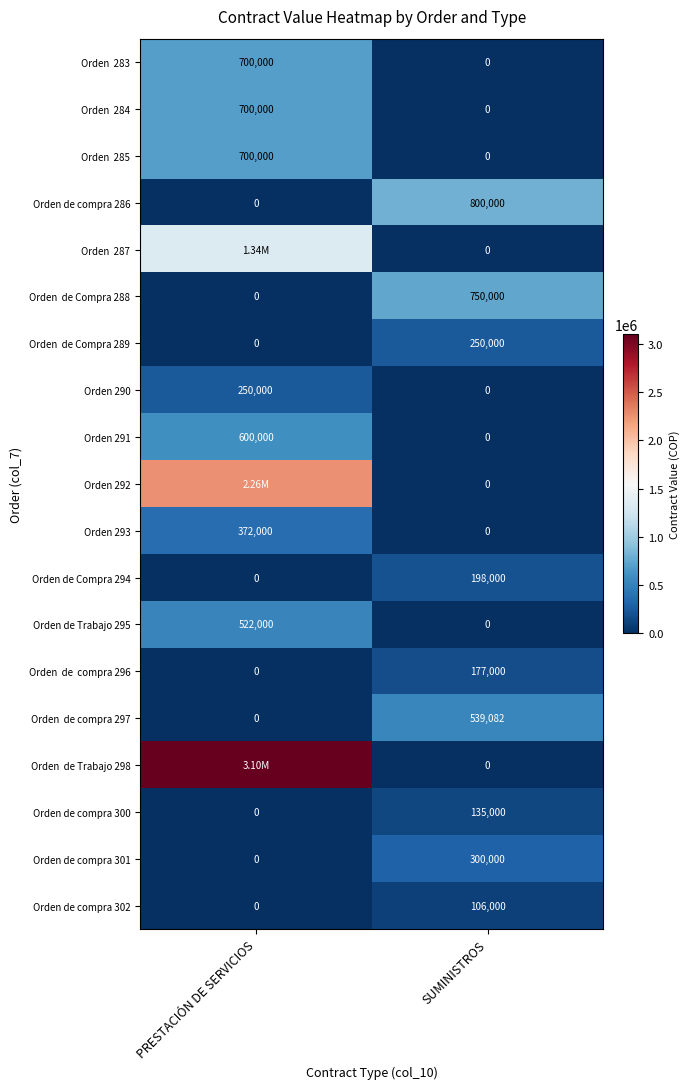

Is the value of Orden de compra 301 at SUMINISTROS greater than the value of Orden de compra 286 at SUMINISTROS?

No